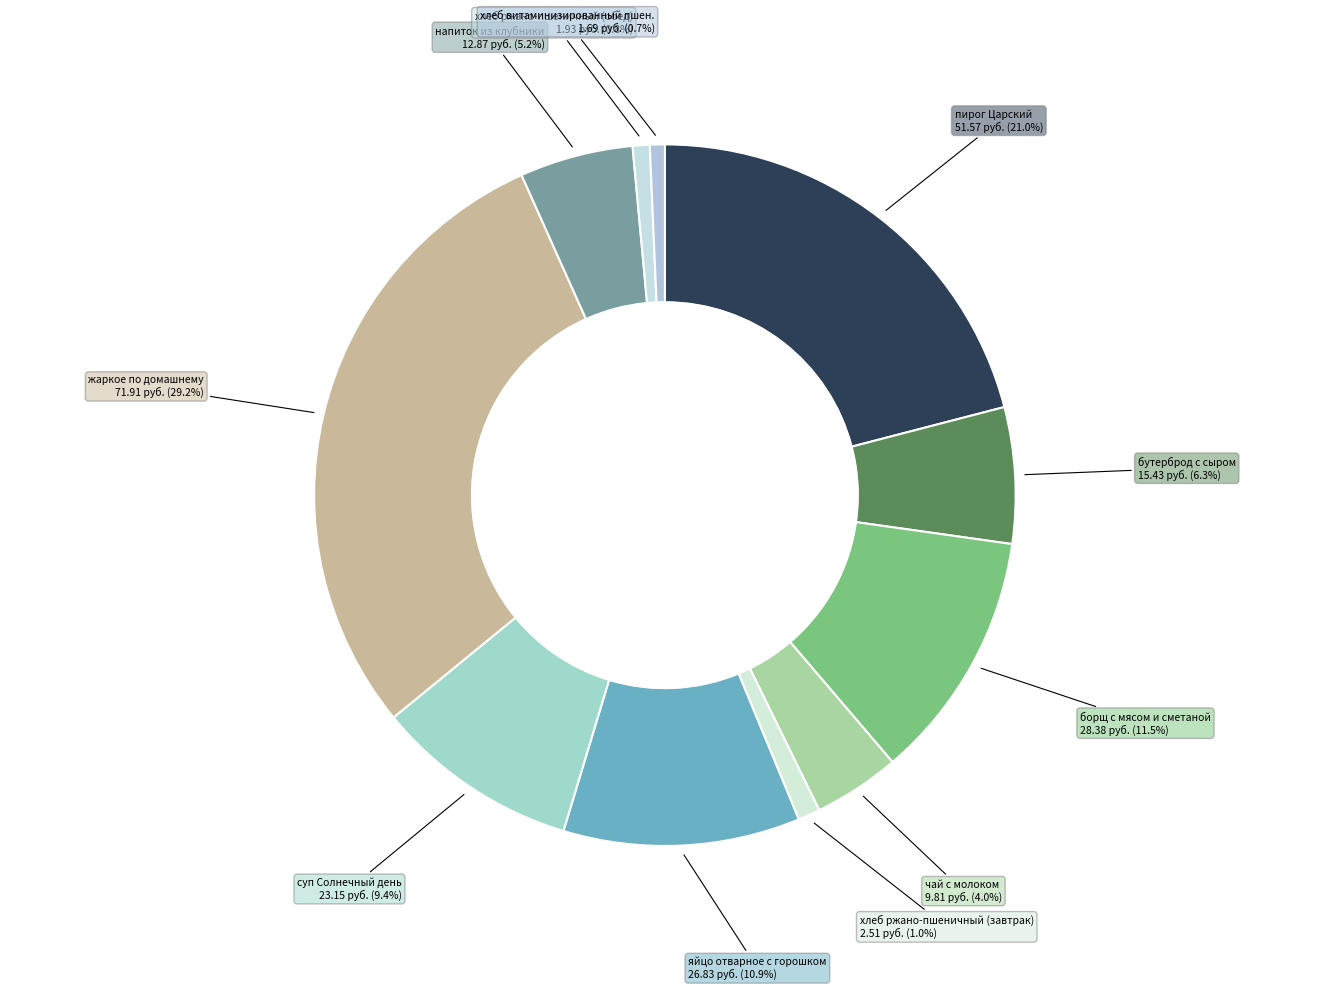

Which slice is the smallest?

хлеб витаминизированный пшен.